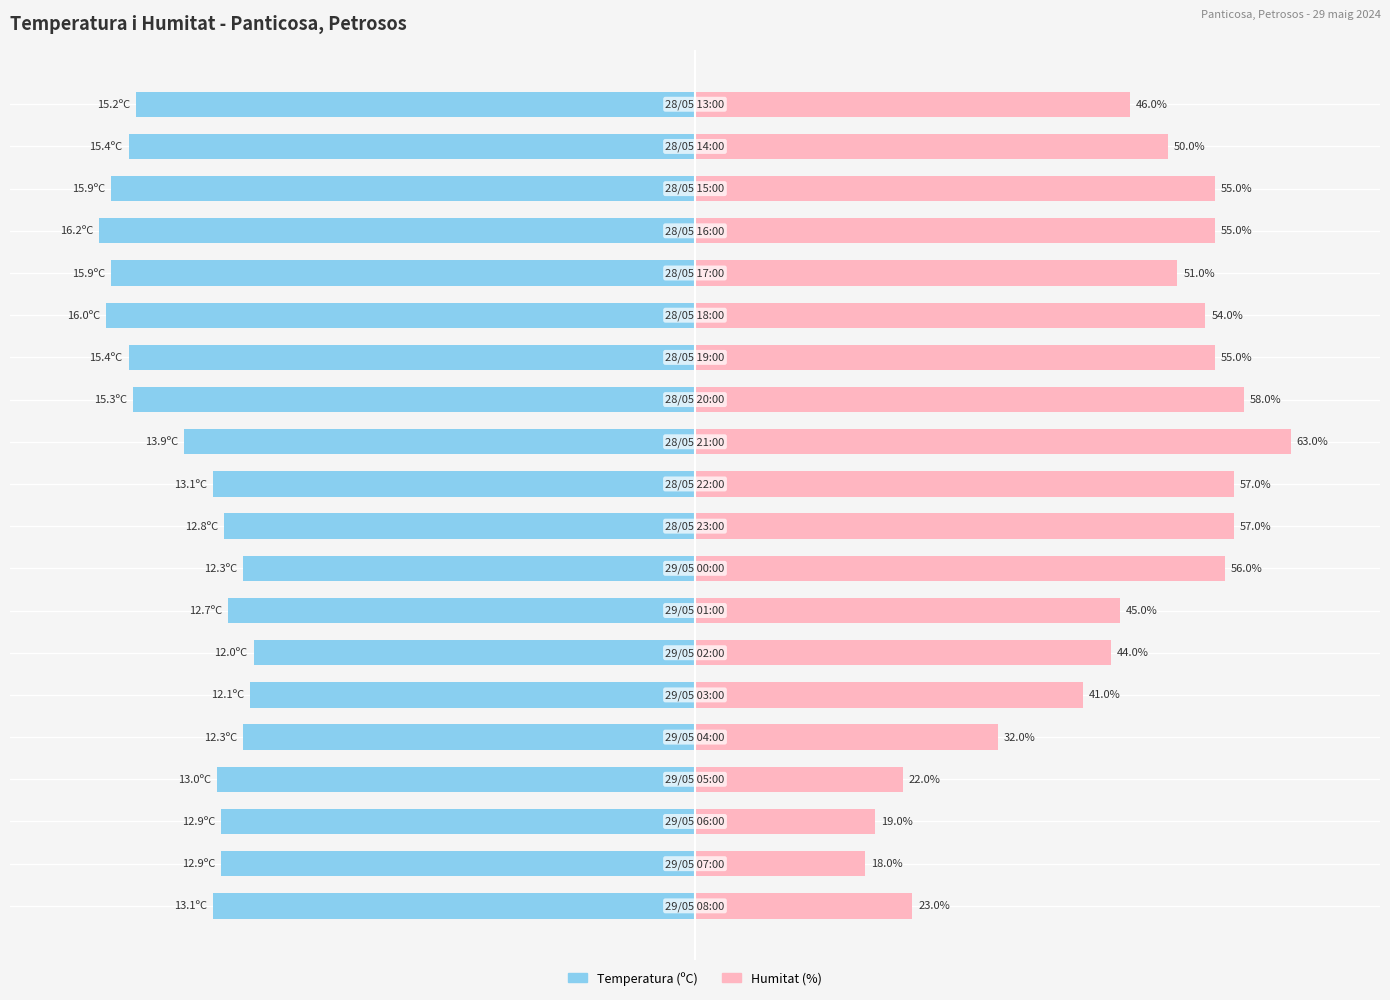

Are the bars grouped side by side (vs. stacked)?

Yes